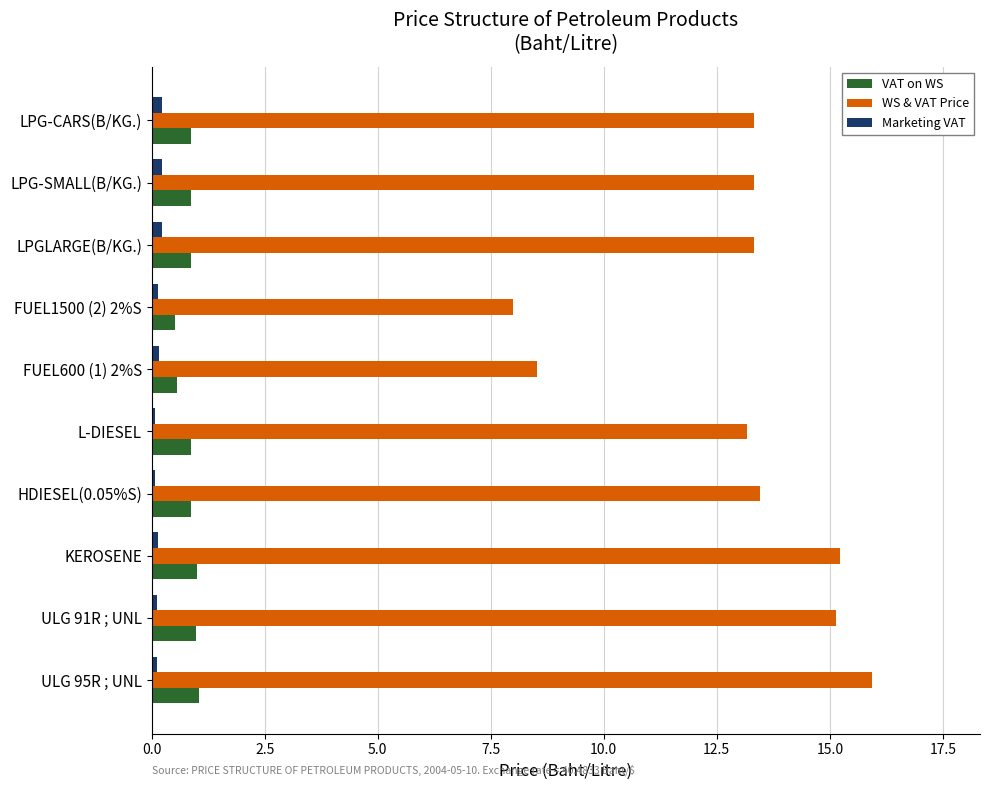

What is the difference between the second highest and minimum values in the WS & VAT Price series?

7.2